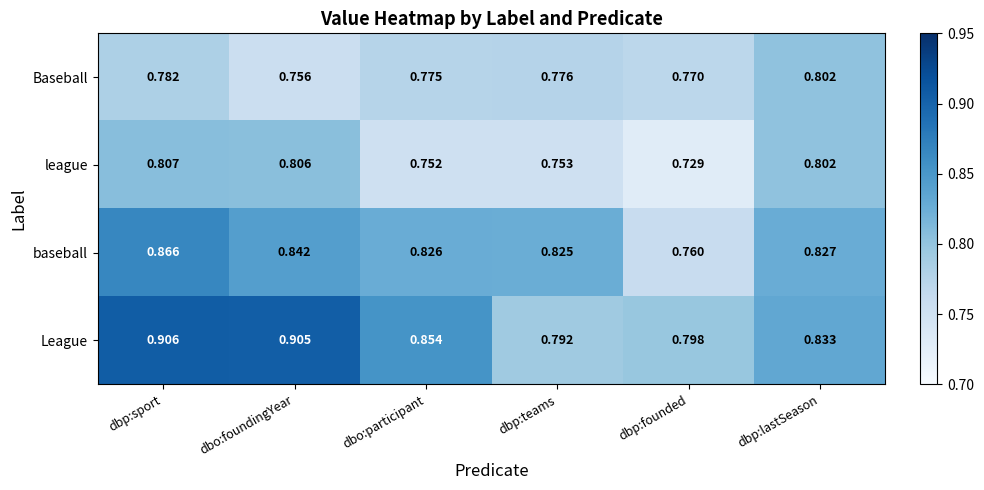

What is the spread (max minus min) of values at dbp:founded?

0.1